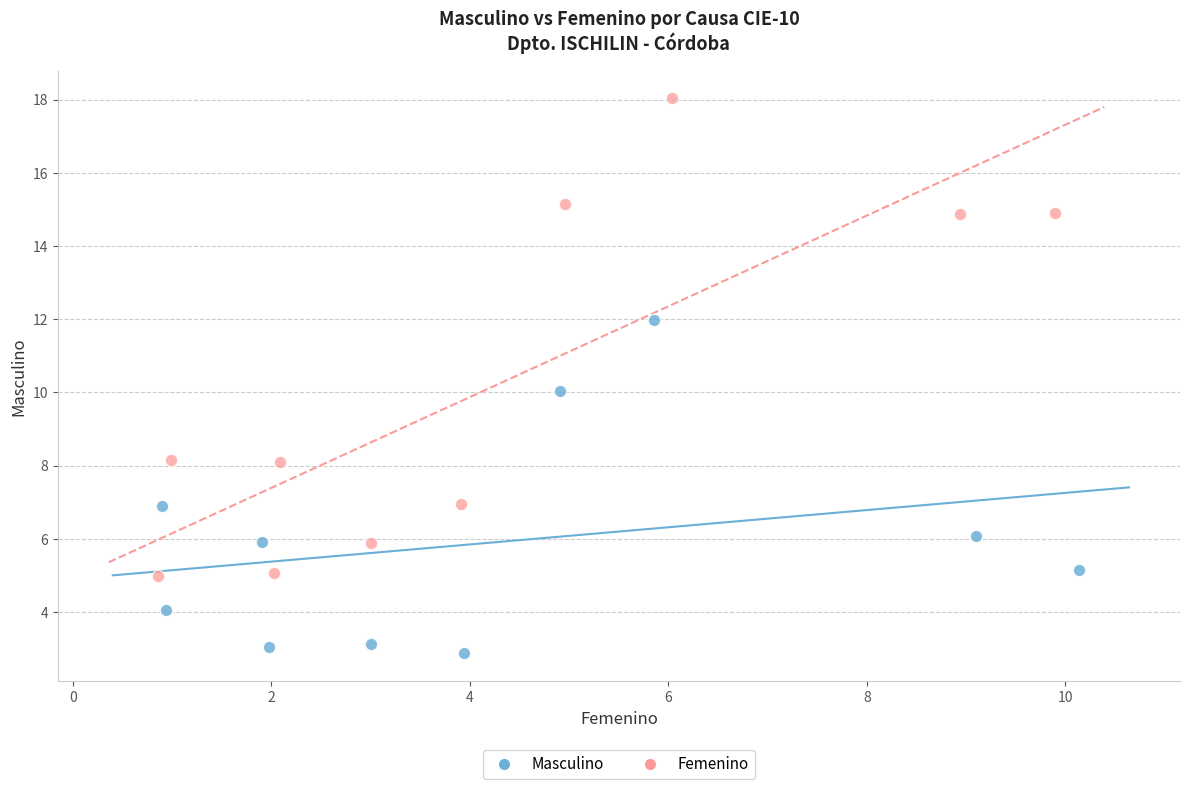

What are all the series names shown in the legend?

Masculino, Femenino